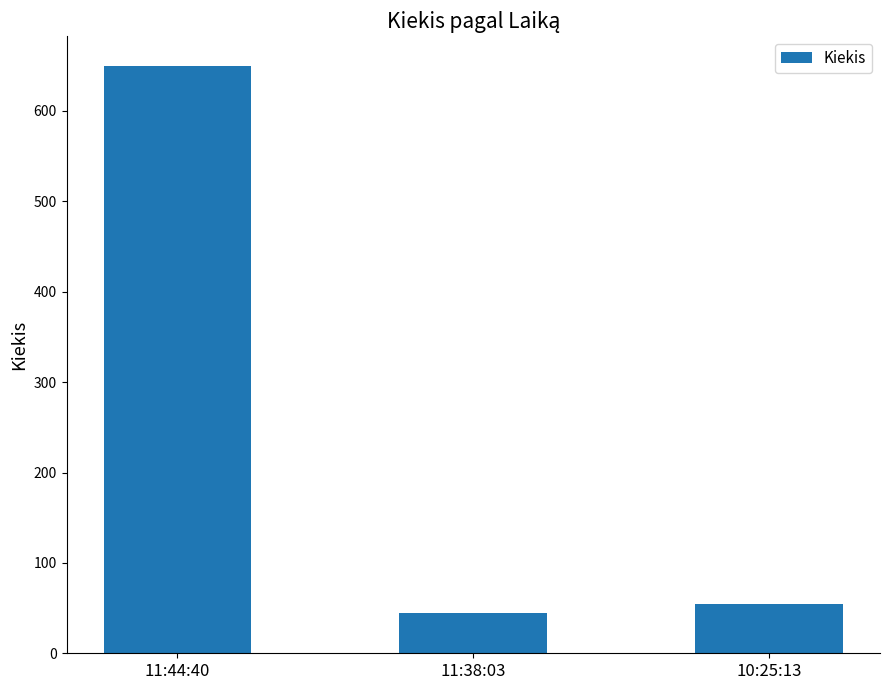

What is the minimum value shown in the chart?

45